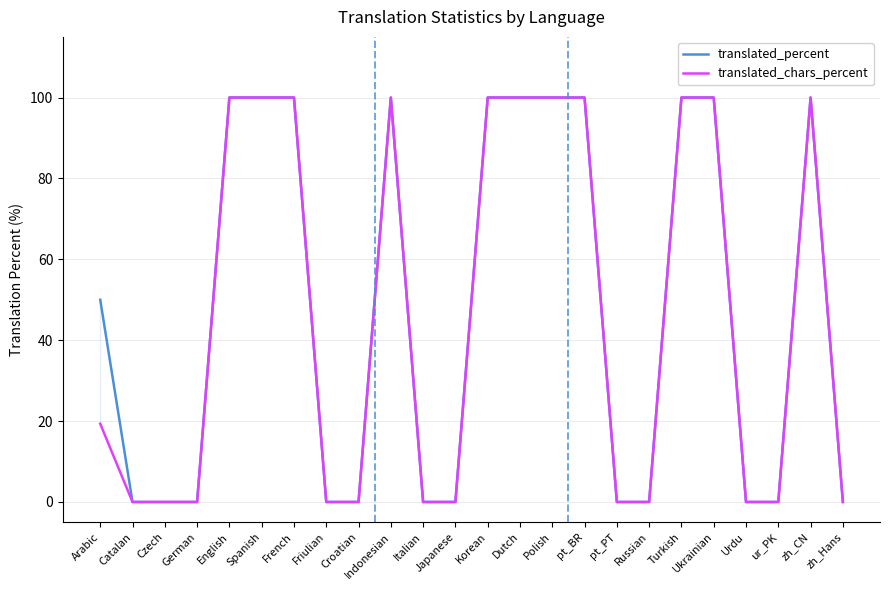

What is the average value of the translated_chars_percent series?

46.6